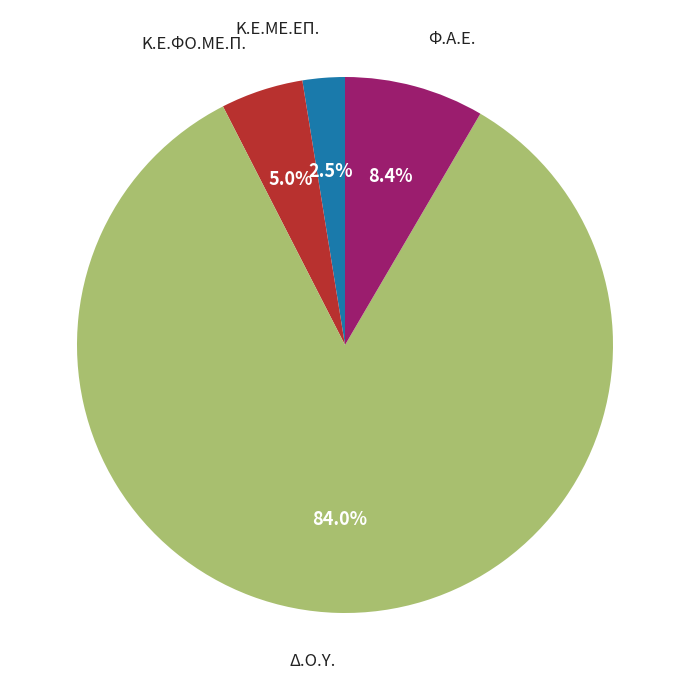

Does any single category account for the majority?

Yes